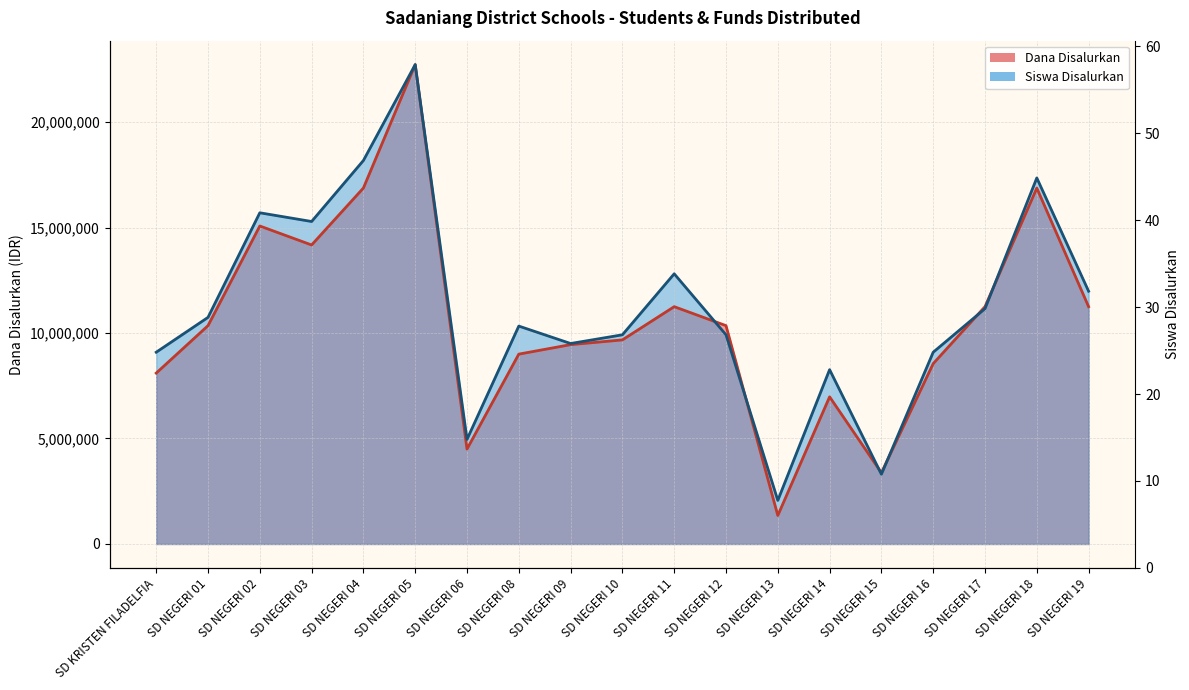

Between SD NEGERI 14 and SD NEGERI 16, which series saw the biggest shift?

Dana Disalurkan